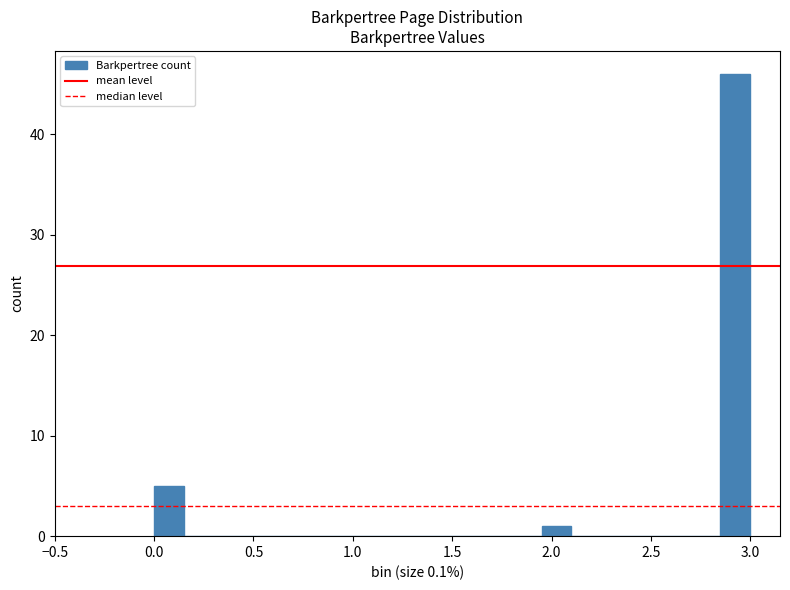

Read against the x-axis, roughly where is the centre of the tallest bar?

2.95